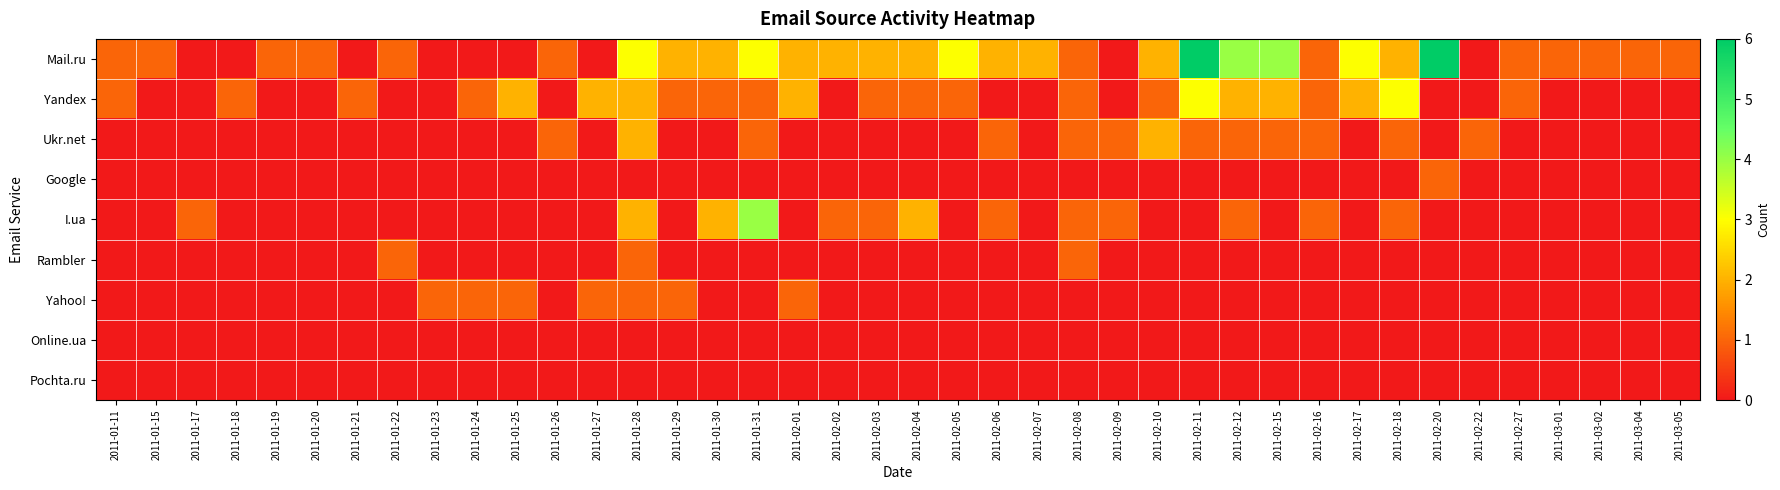

What is the total value across all series at 2011-01-19?

1